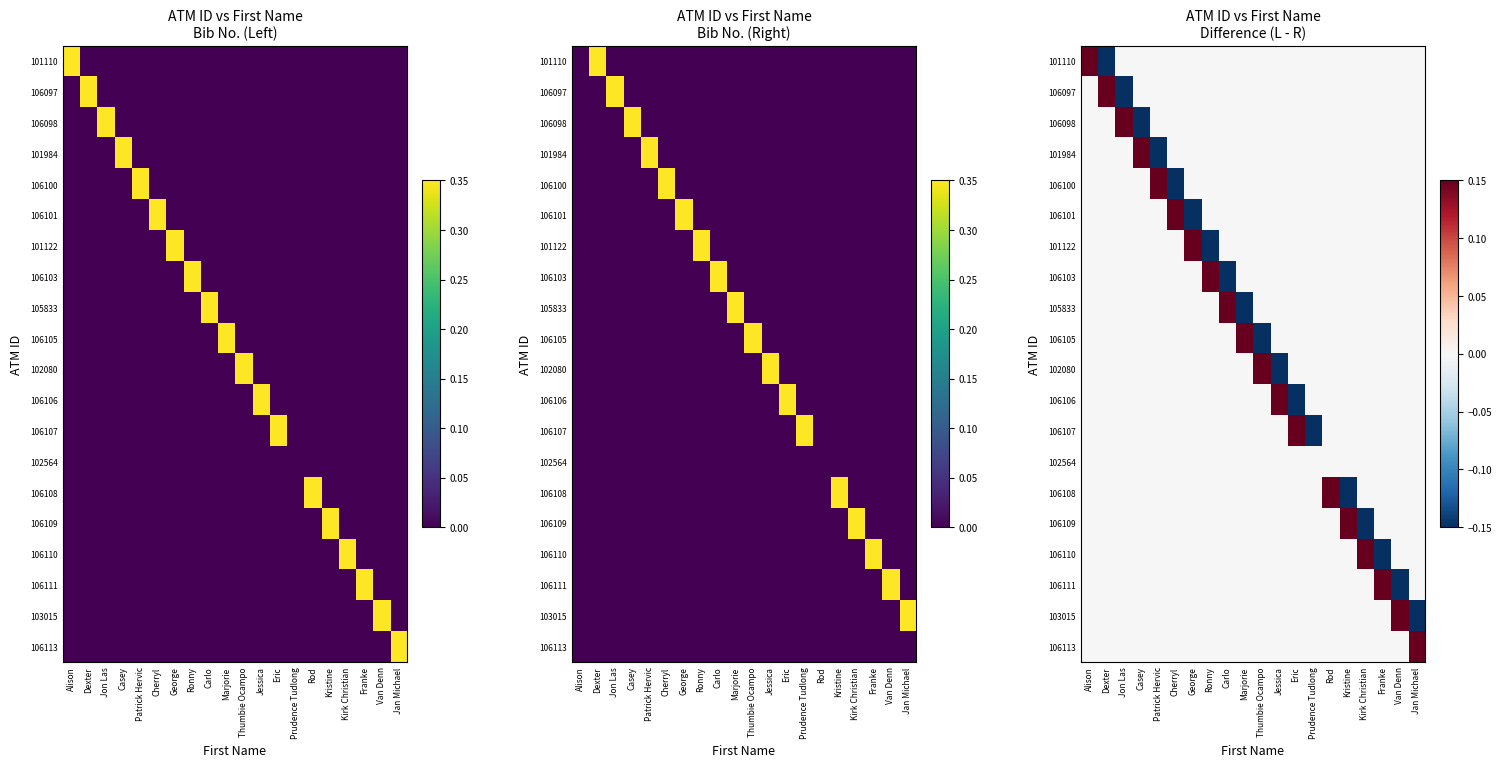

At which category does the chart reach its peak across all series?

Thumbie Ocampo